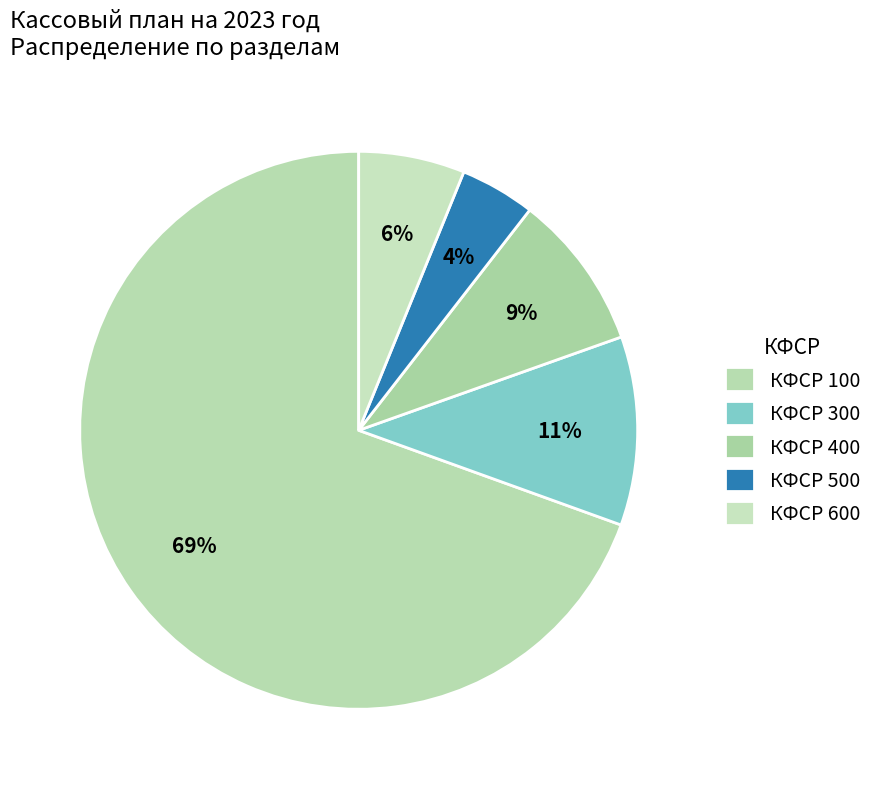

Which category accounts for the majority?

КФСР 100